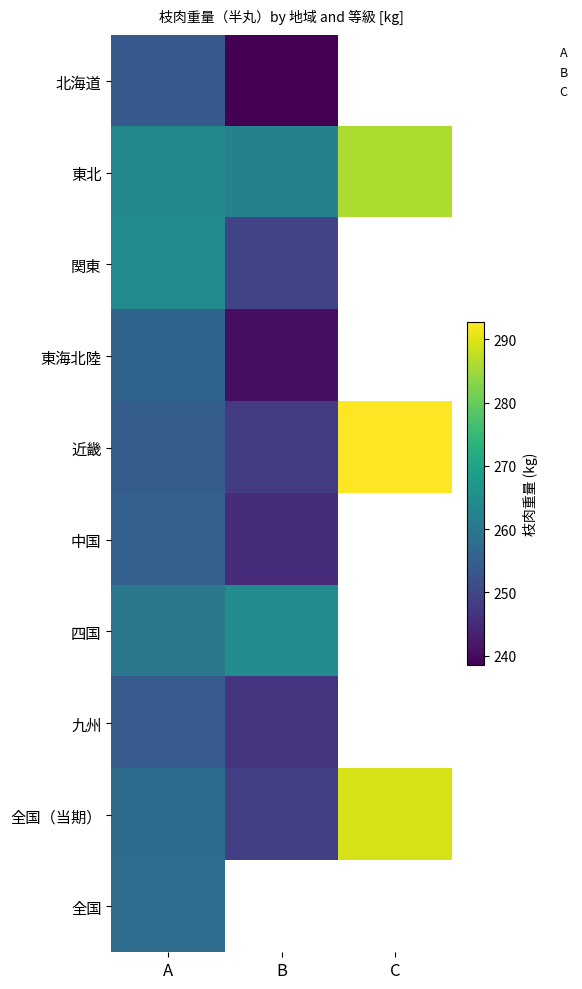

Is the value of 関東 at C greater than the value of 全国 at C?

No